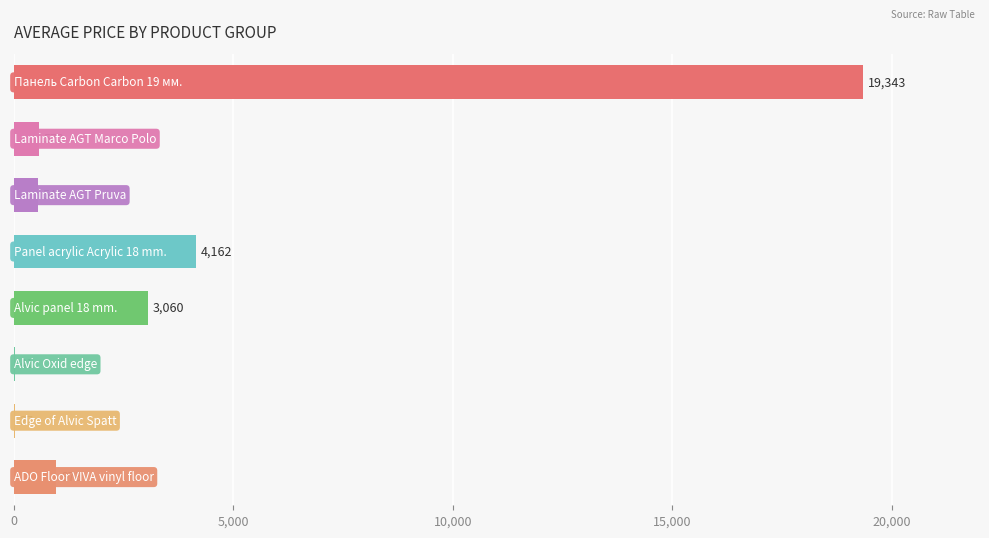

Are the bars horizontal?

Yes